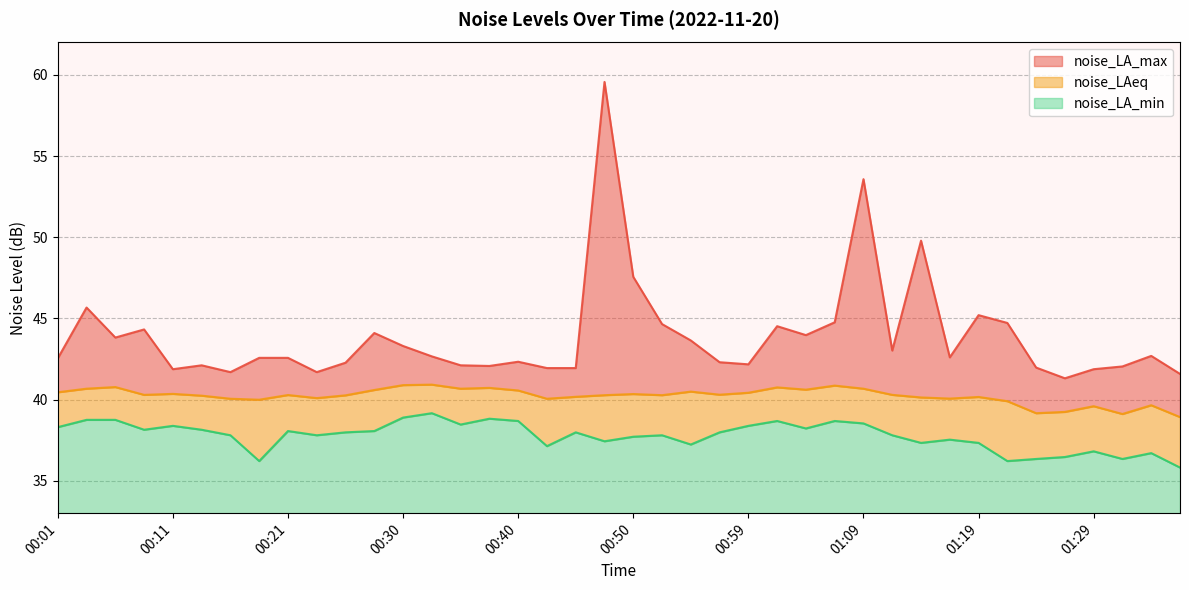

True or false: noise_LA_max and noise_LAeq intersect in this chart.

False